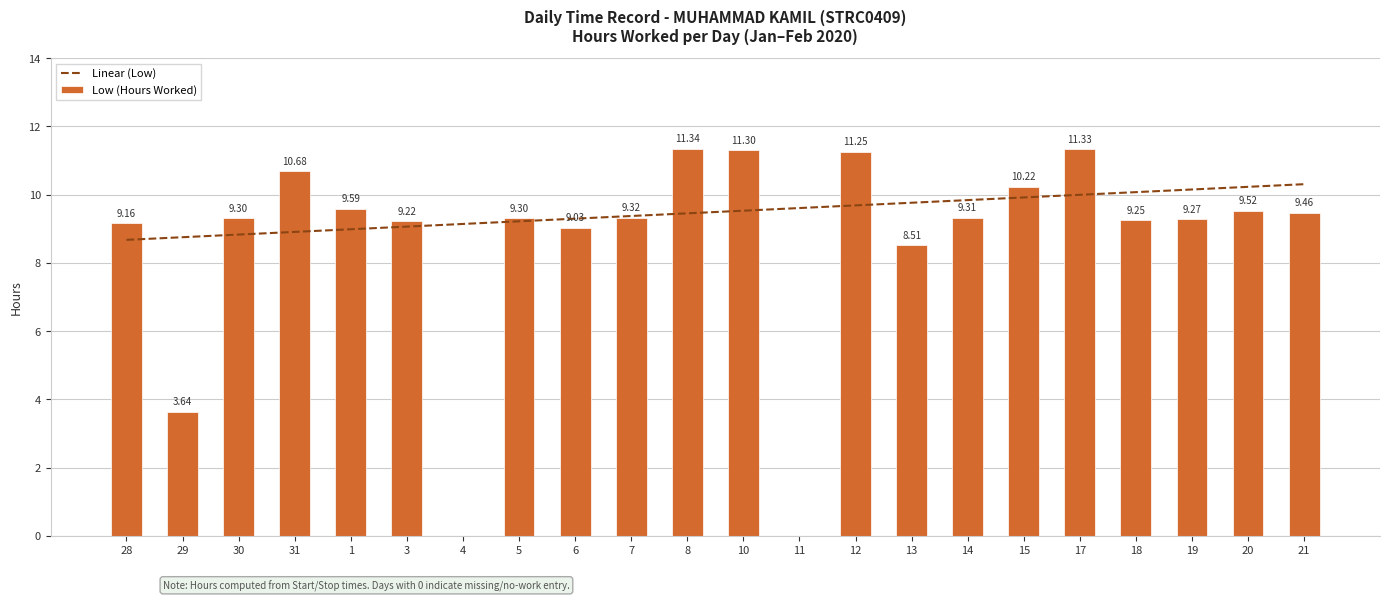

Read the value at 21.

9.5